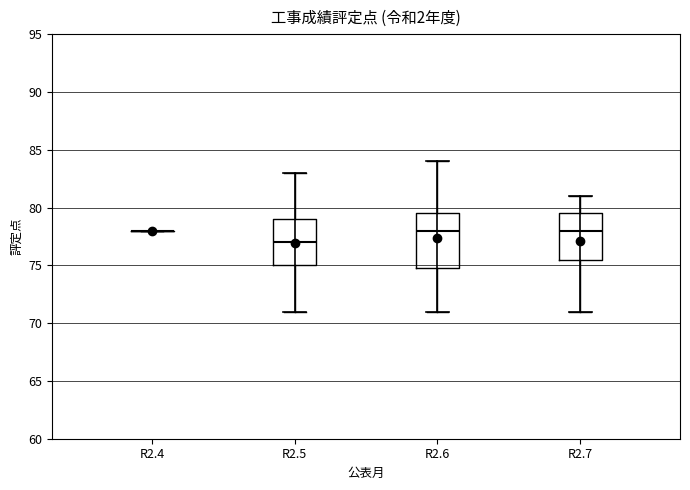

Comparing the boxes themselves (not the whiskers), which one is the tallest?

R2.6